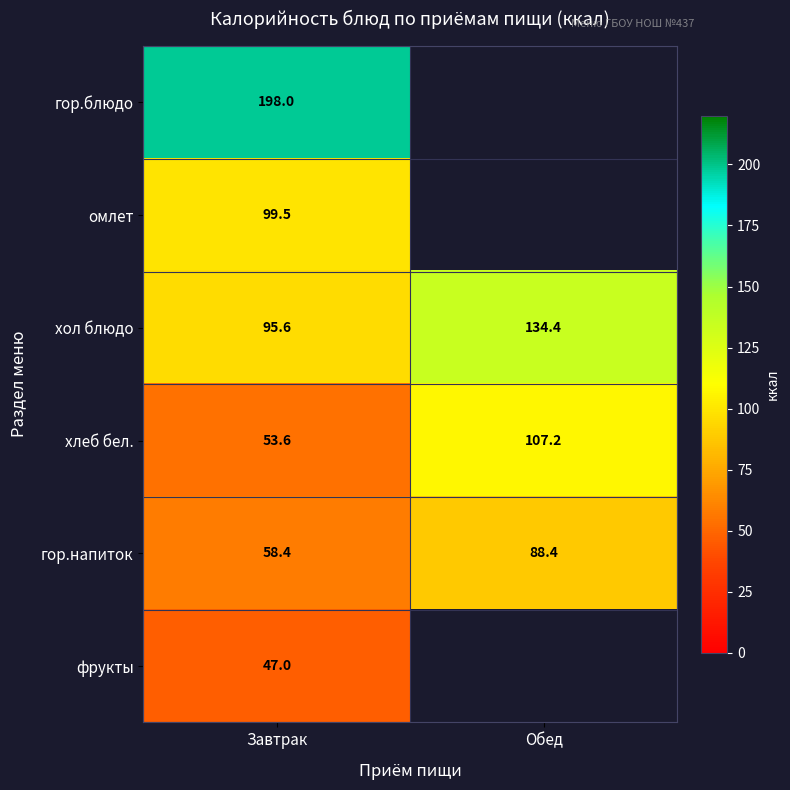

Which label corresponds to the largest value in the chart?

Завтрак